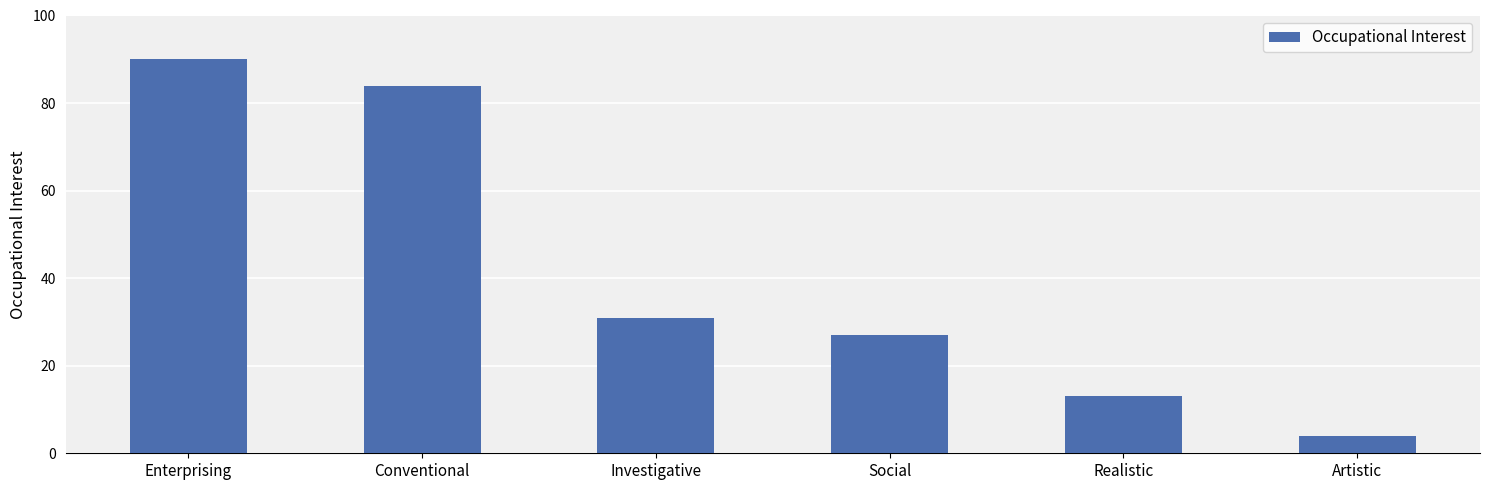

At which category does the chart reach its minimum across all series?

Artistic